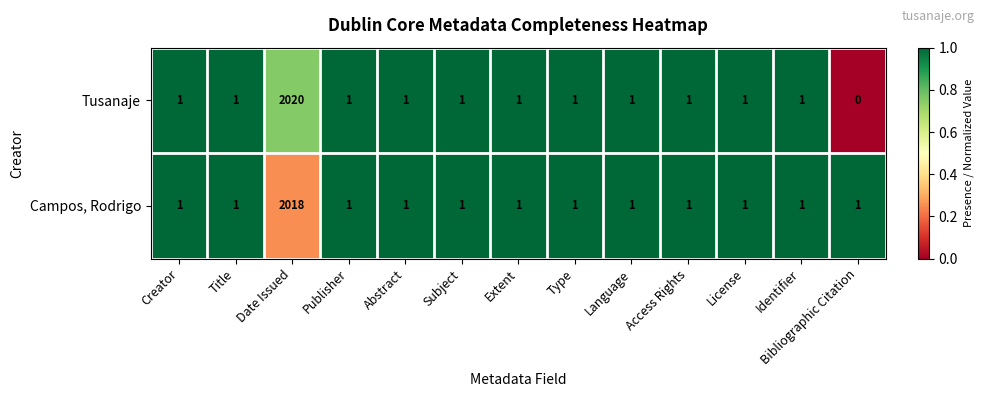

What is the difference between the maximum and minimum values in the Tusanaje series?

2020